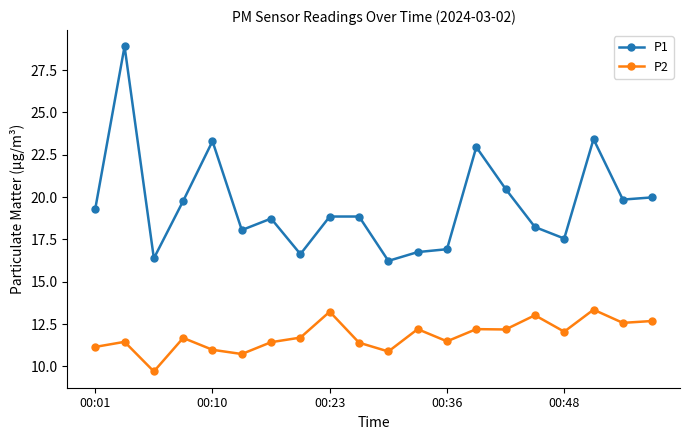

Count the number of categories in the chart.

20